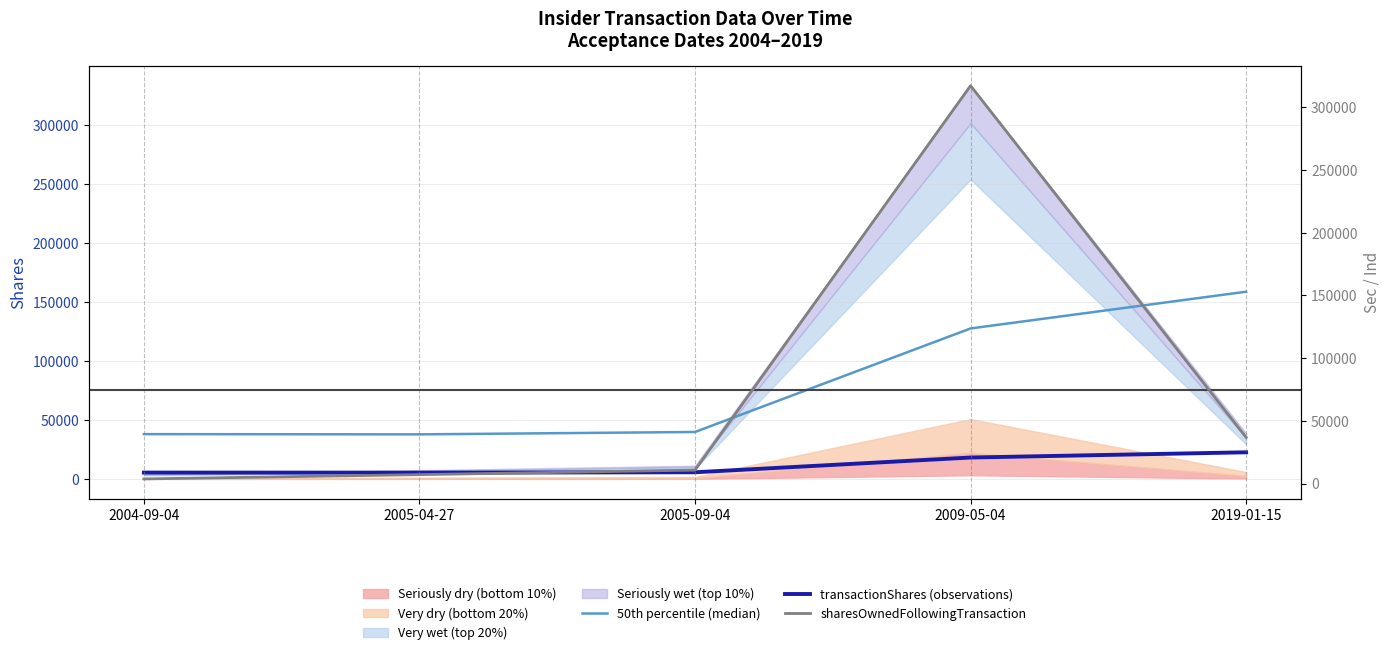

Does the chart display data point markers on the line(s)?

No